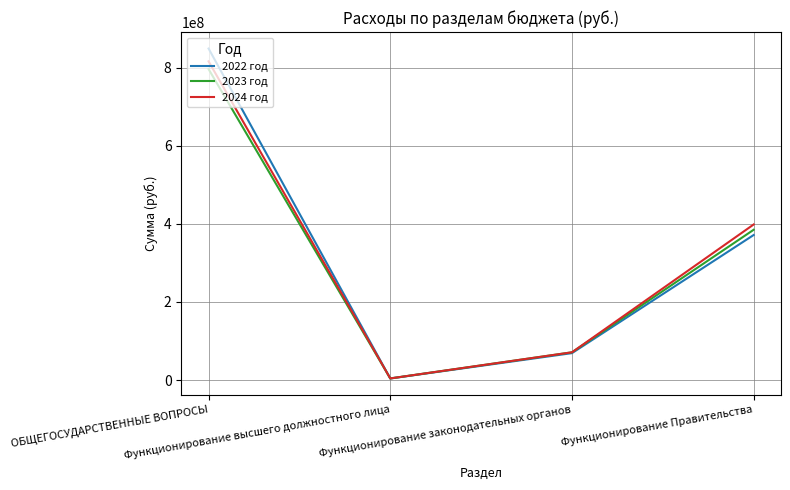

Reading left to right, transcribe all the data shown in this chart.

2022 год: ОБЩЕГОСУДАРСТВЕННЫЕ ВОПРОСЫ=849184713	Функционирование высшего должностного лица=3961300	Функционирование законодательных органов=68886000	Функционирование Правительства=371526513
2023 год: ОБЩЕГОСУДАРСТВЕННЫЕ ВОПРОСЫ=796525100	Функционирование высшего должностного лица=4056100	Функционирование законодательных органов=70998900	Функционирование Правительства=384949900
2024 год: ОБЩЕГОСУДАРСТВЕННЫЕ ВОПРОСЫ=816378800	Функционирование высшего должностного лица=4056100	Функционирование законодательных органов=70998900	Функционирование Правительства=398526500